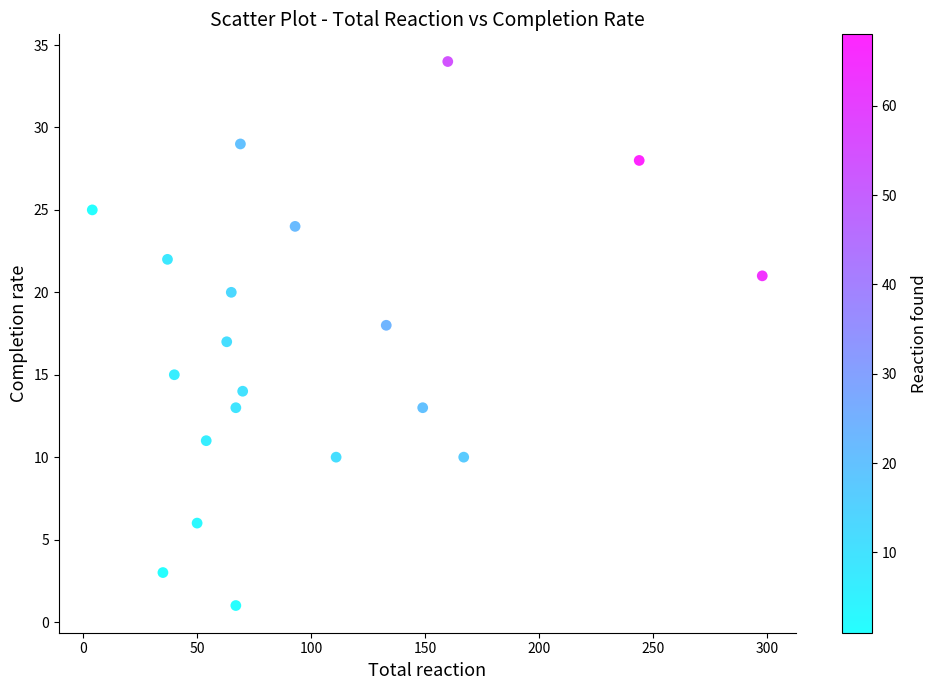

What is the range of Y values (max minus min)?

33